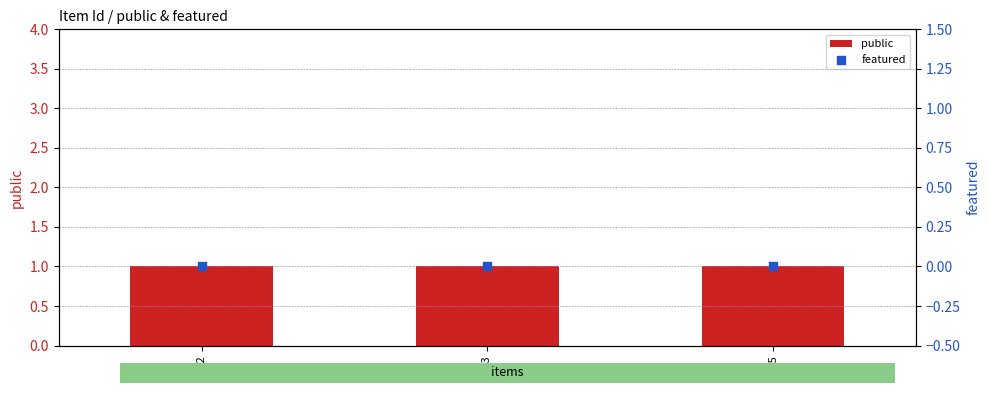

At which category is the sum across all series the highest?

4702